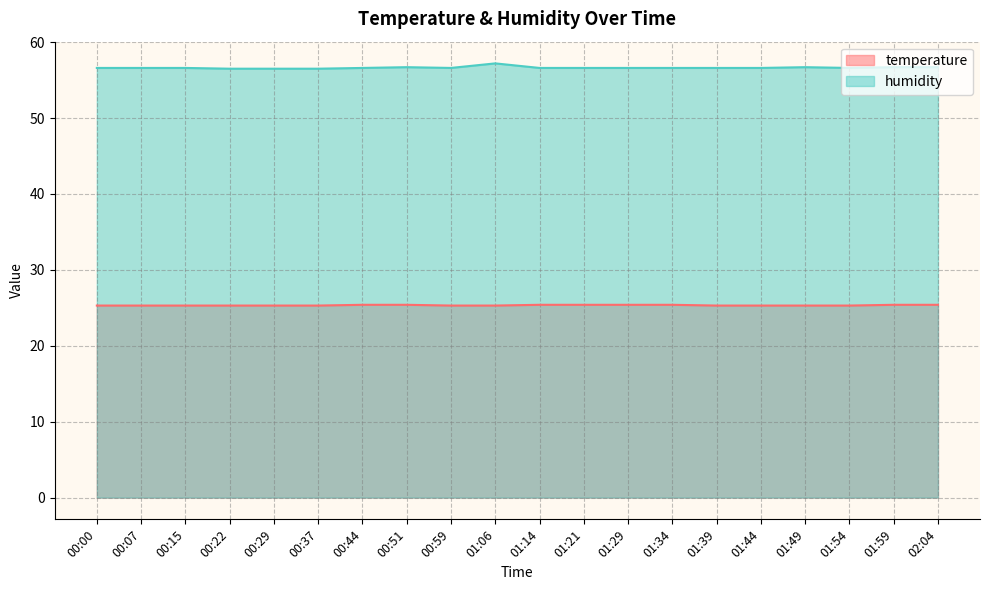

How many lines are shown in the chart?

2